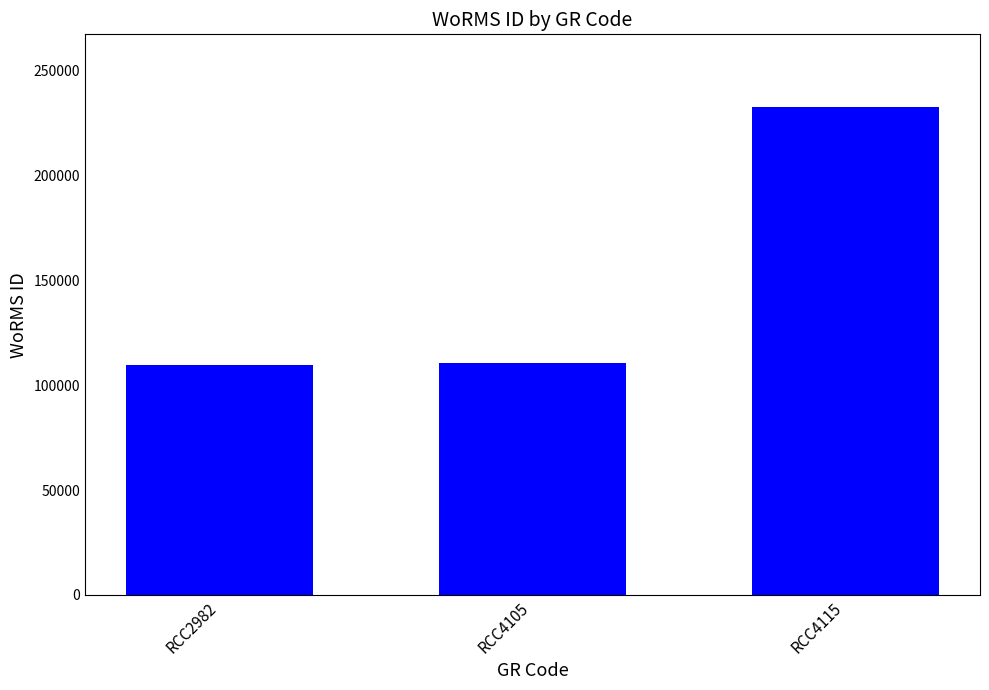

How many data points are less than 110304?

1